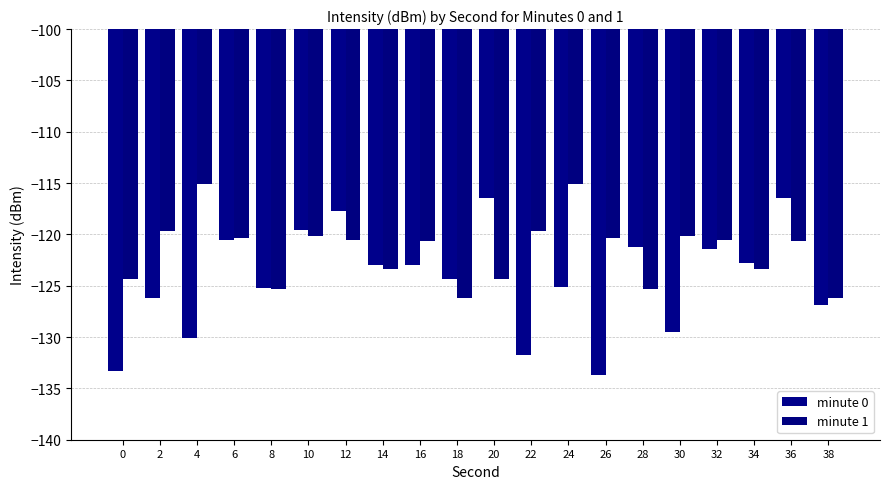

Are the bars grouped side by side (vs. stacked)?

Yes